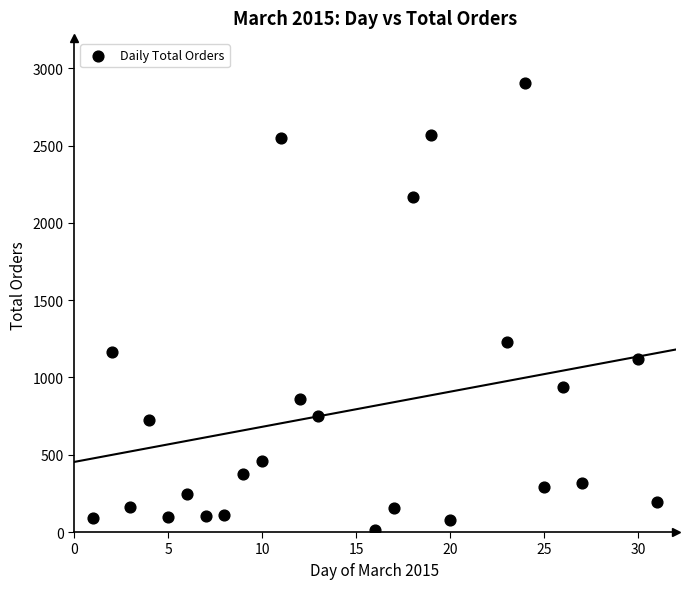

What is the range of Y values (max minus min)?

2893